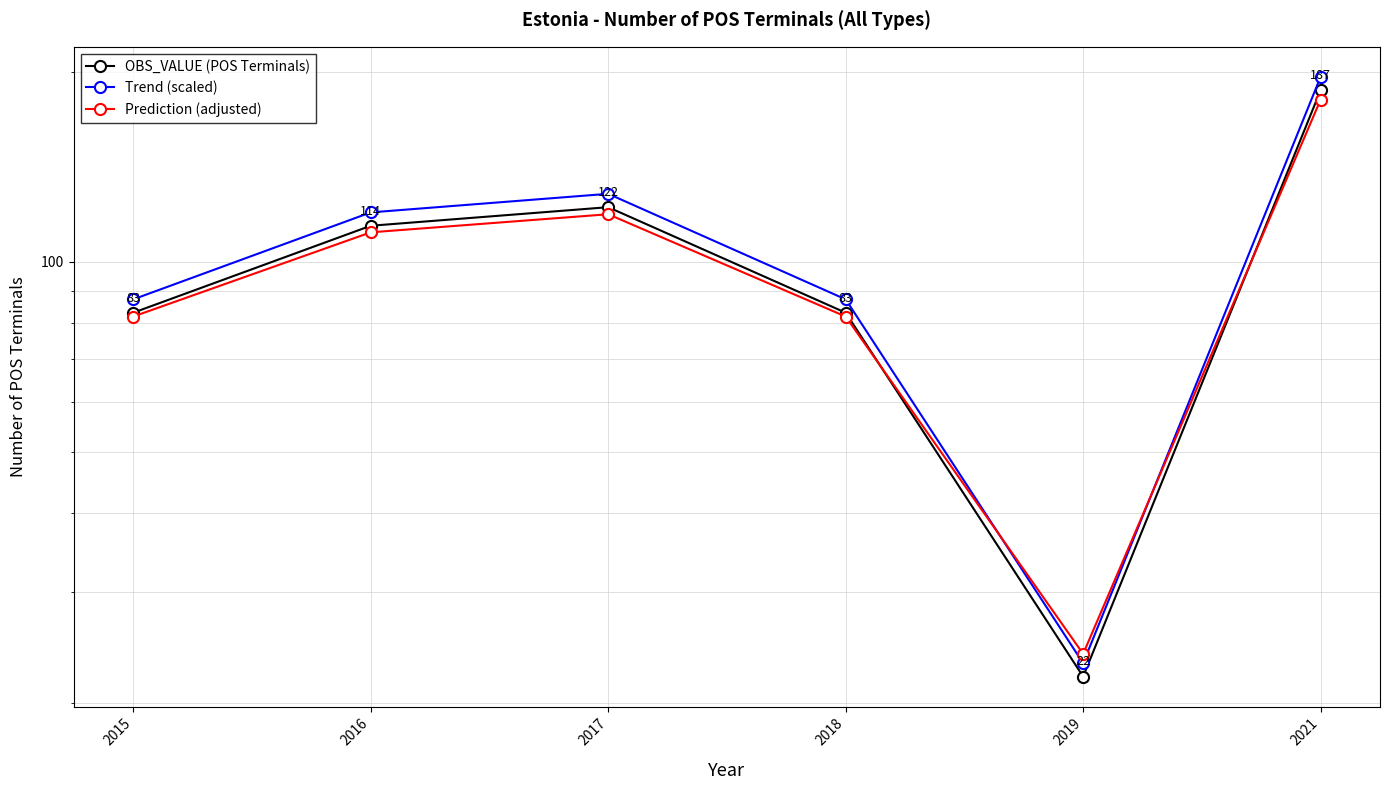

What value does the OBS_VALUE (POS Terminals) series have at 2018?

83.0